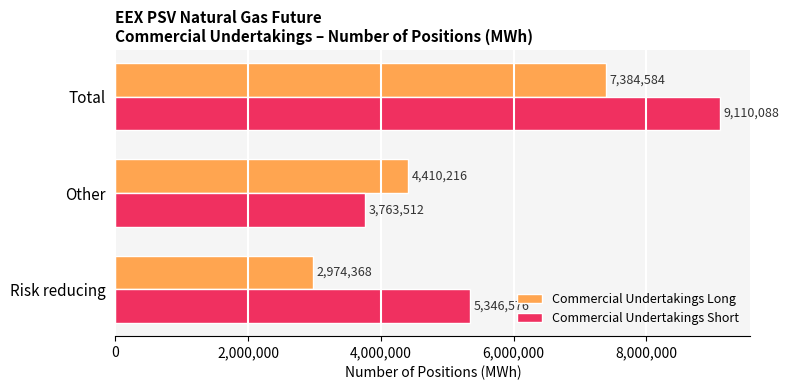

What is the minimum value for Commercial Undertakings Short?

3763512